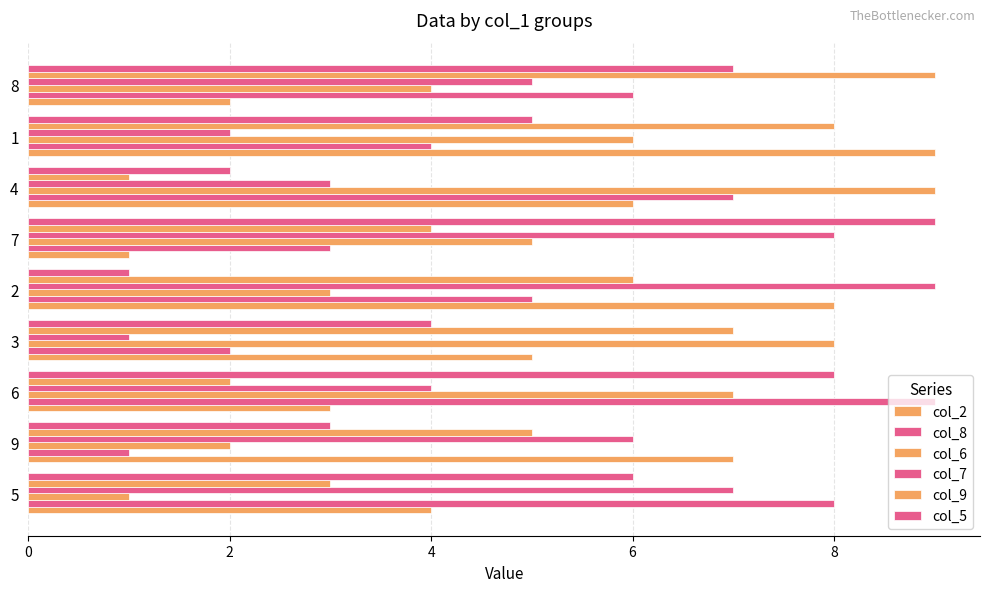

How many series are shown in this chart?

6